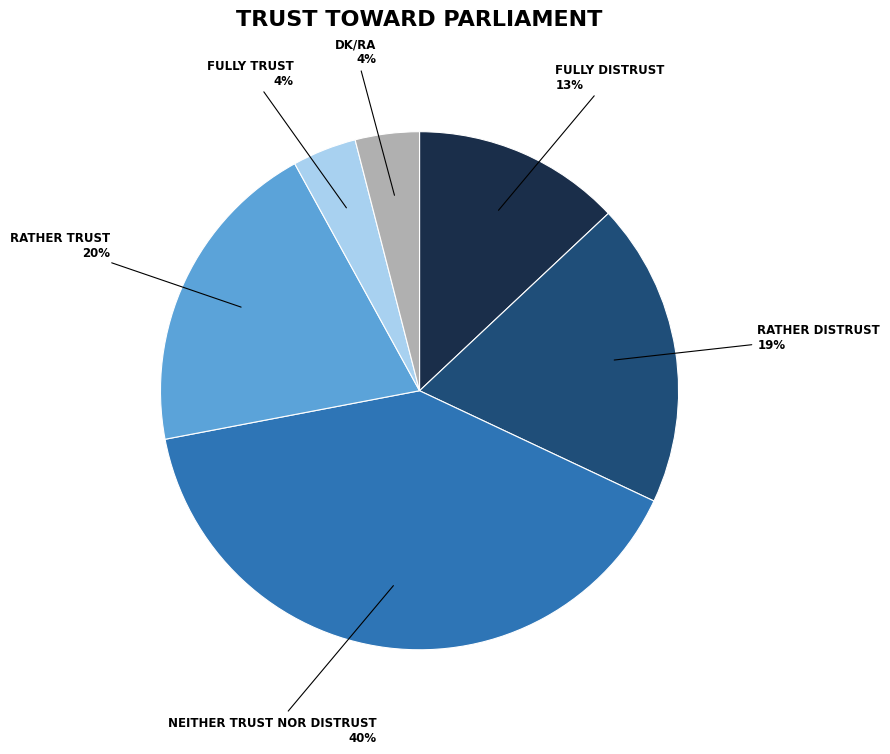

To the nearest percent, what is the average slice percentage?

17%